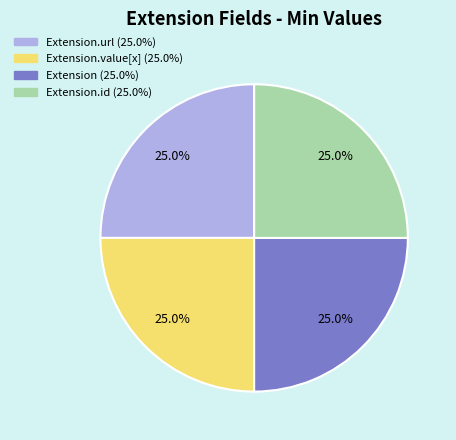

Is there a majority slice in this chart?

No